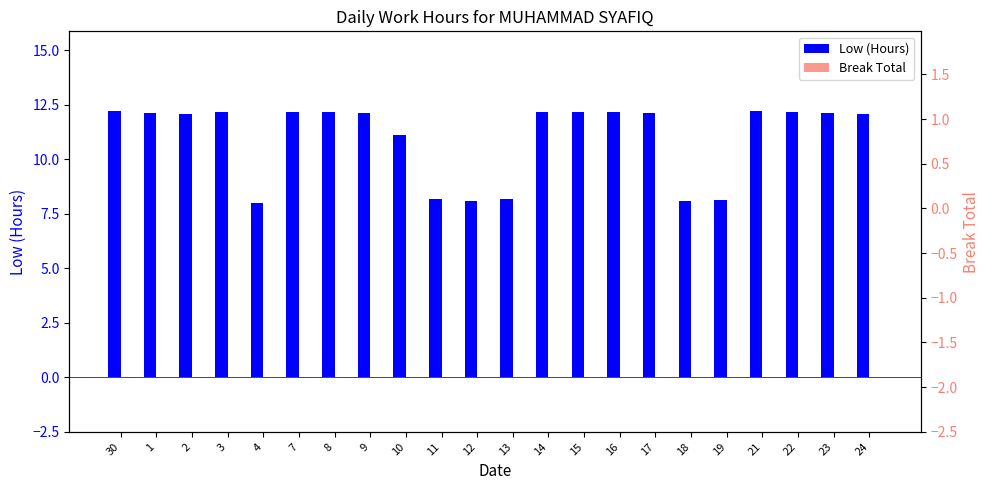

What is the total value across all series at 11?

8.2